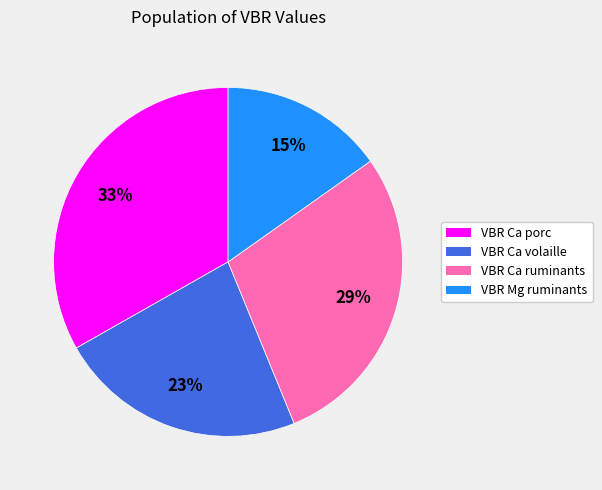

Do VBR Mg ruminants and VBR Ca volaille together represent more than half of the pie?

No